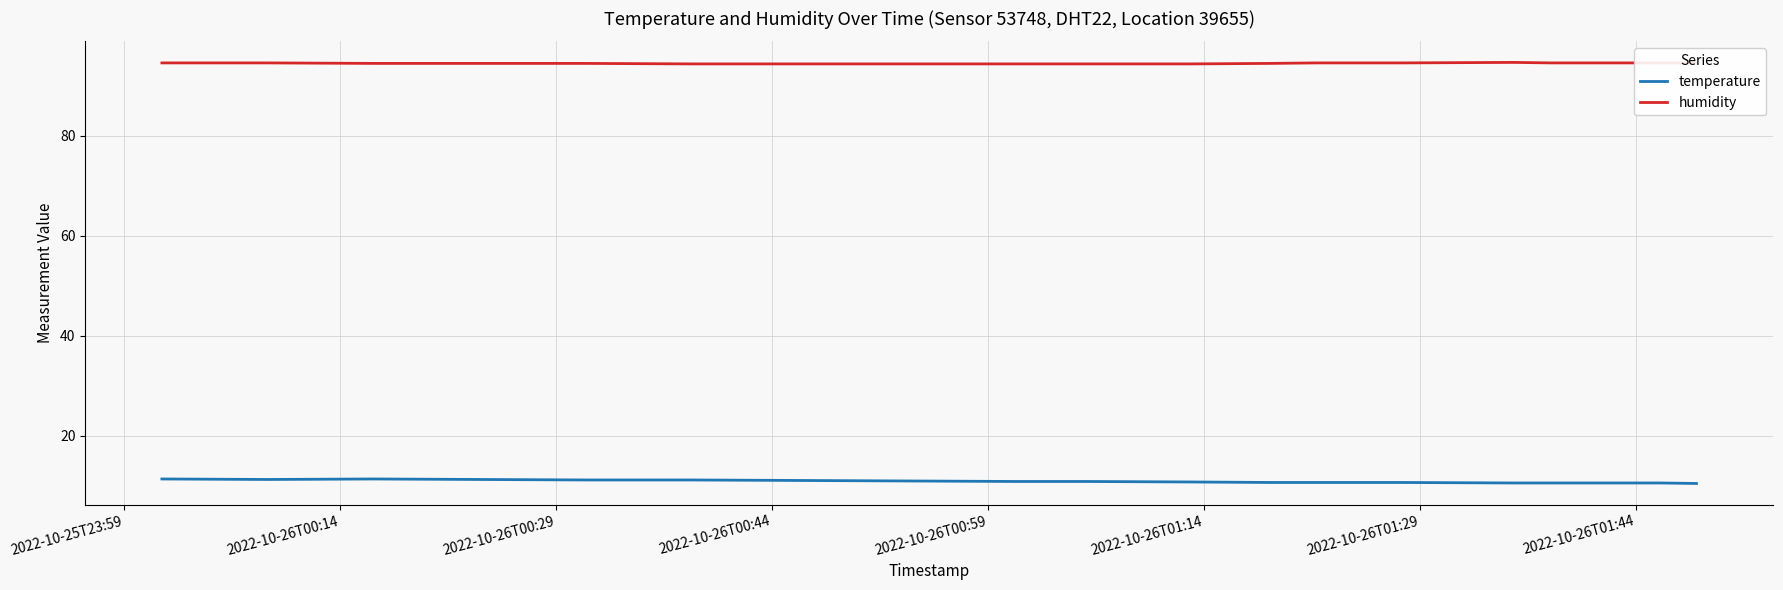

What is the average value of the humidity series?

94.4